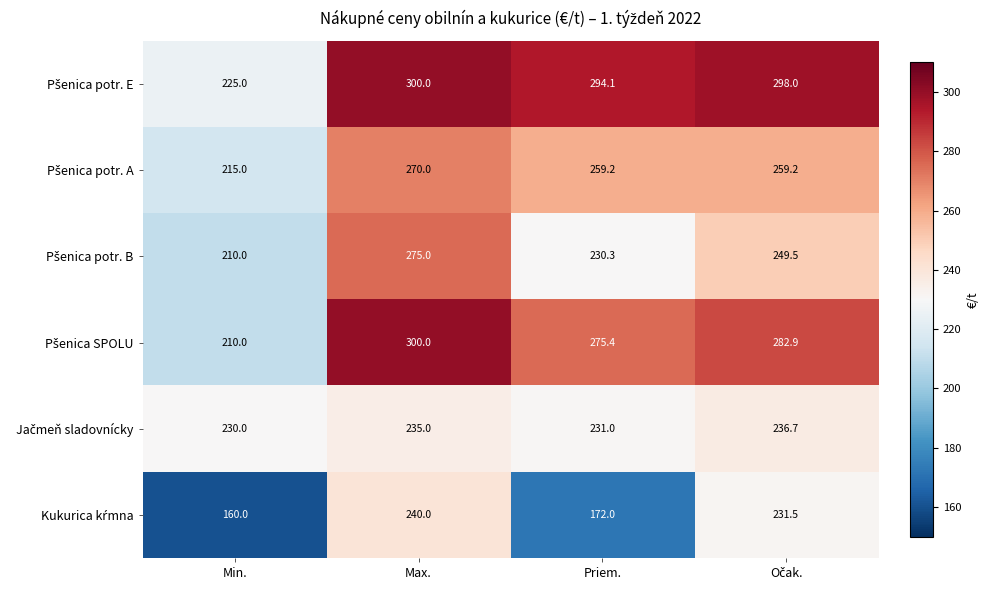

What is the total value across all series at Priem.?

1462.0